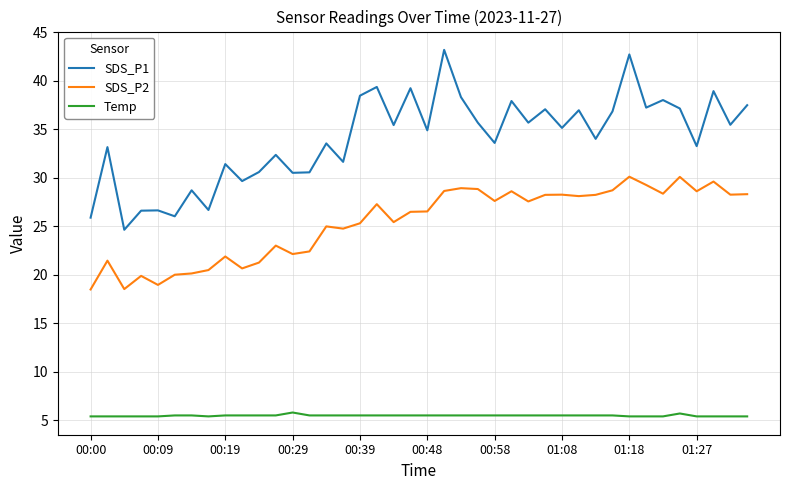

What is the minimum value for Temp?

5.4